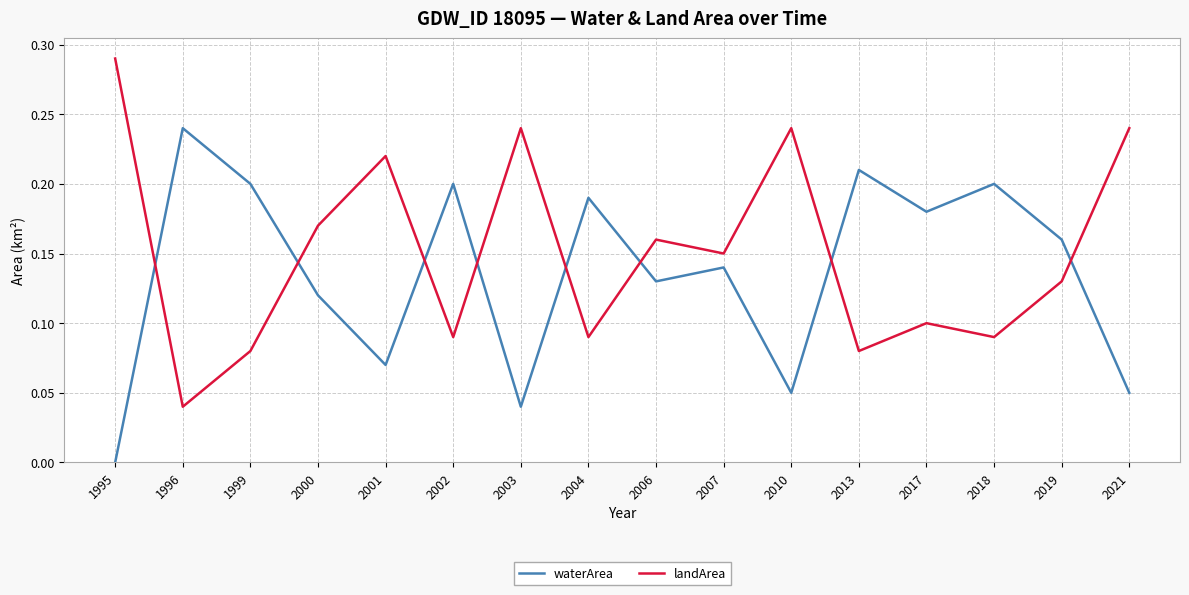

Which series has the largest total across all categories?

landArea